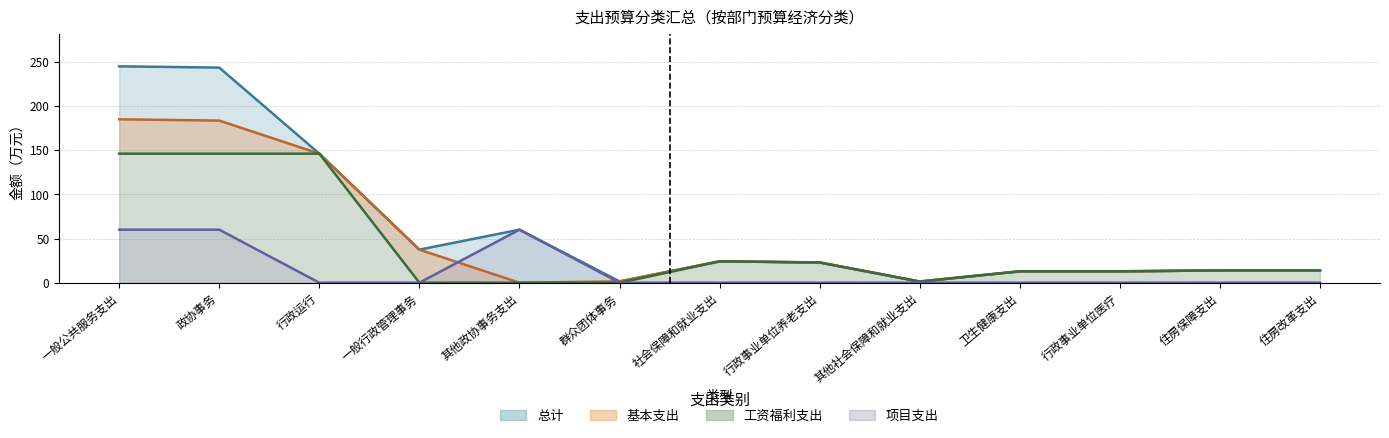

At which label does 总计 first exceed 22?

一般公共服务支出